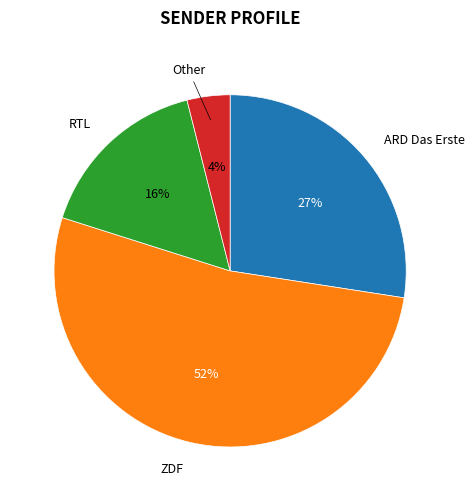

How many segments does this pie chart have?

4